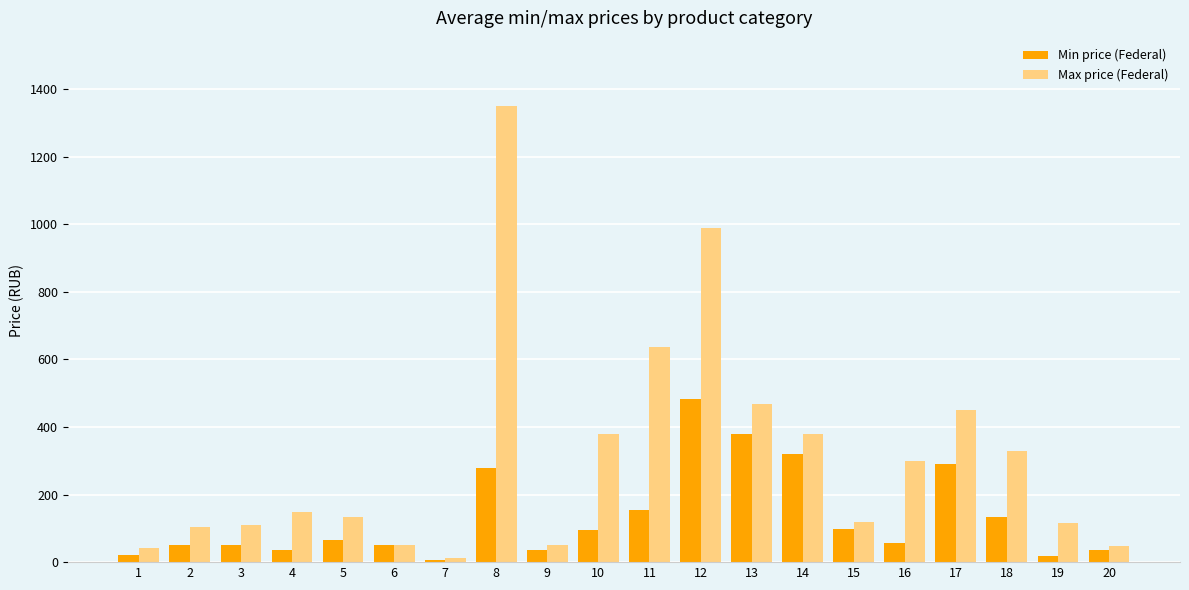

What is the total value across all series at 8?

1627.8